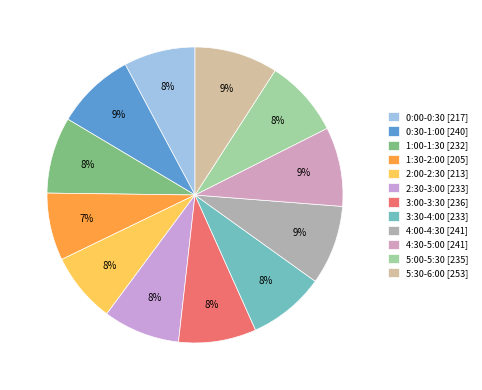

Count the number of slices in the pie.

12